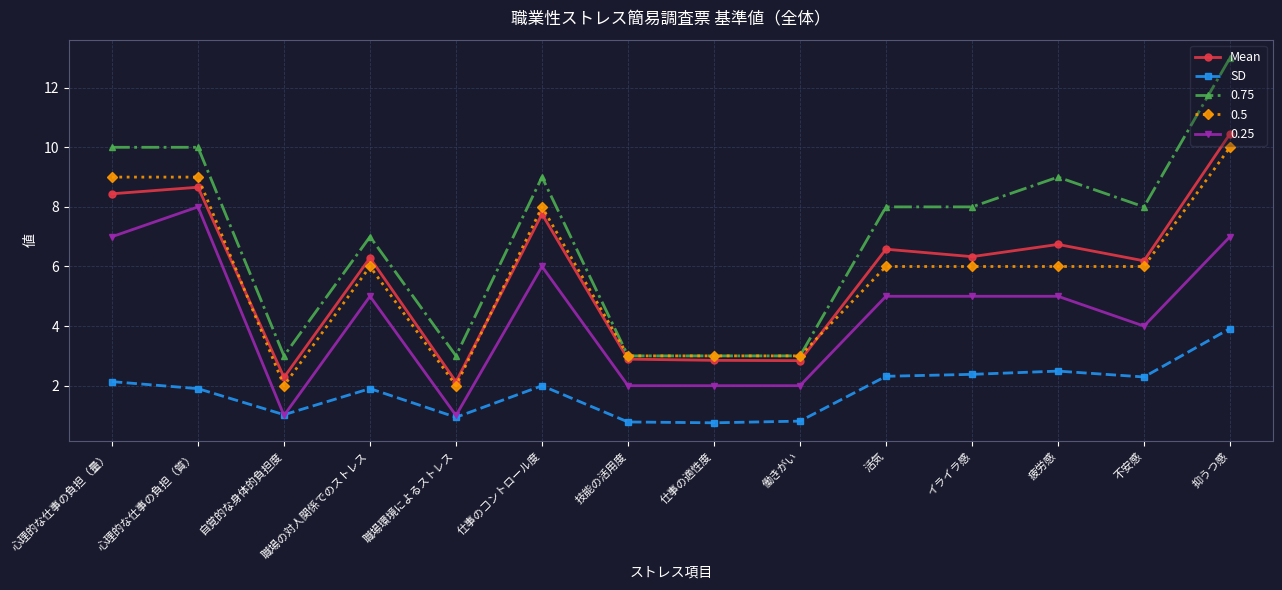

What is the minimum value for Mean?

2.1